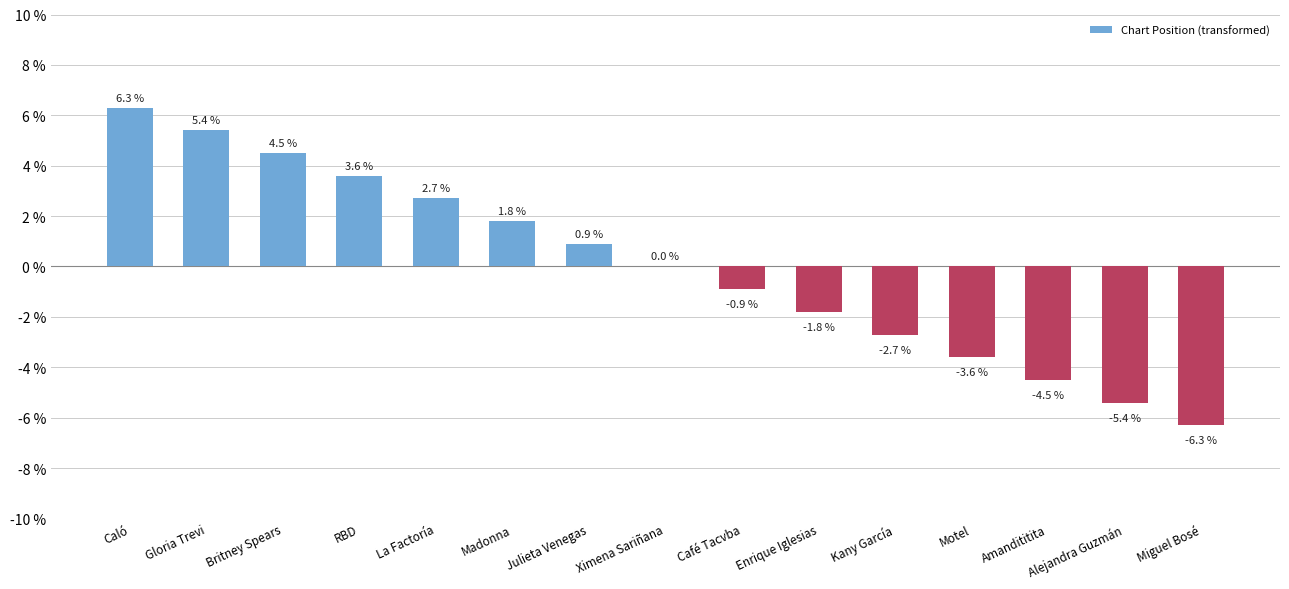

Read the value at La Factoría.

2.7